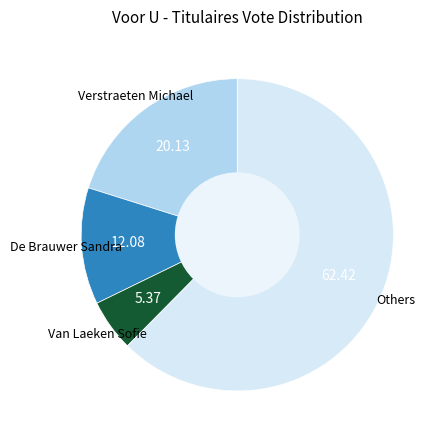

Is there a majority slice in this chart?

Yes